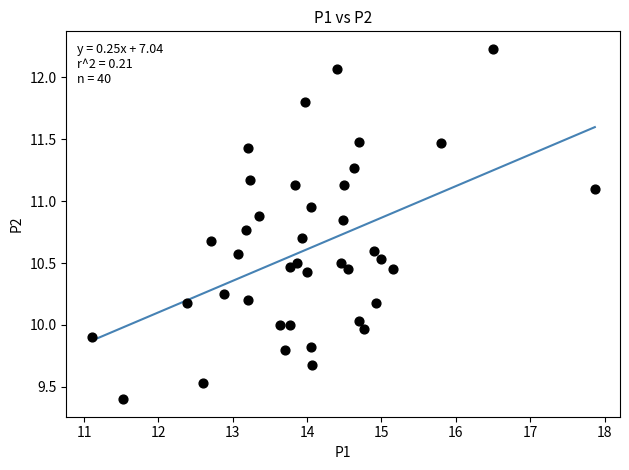

What is the range of X values (max minus min)?

6.8